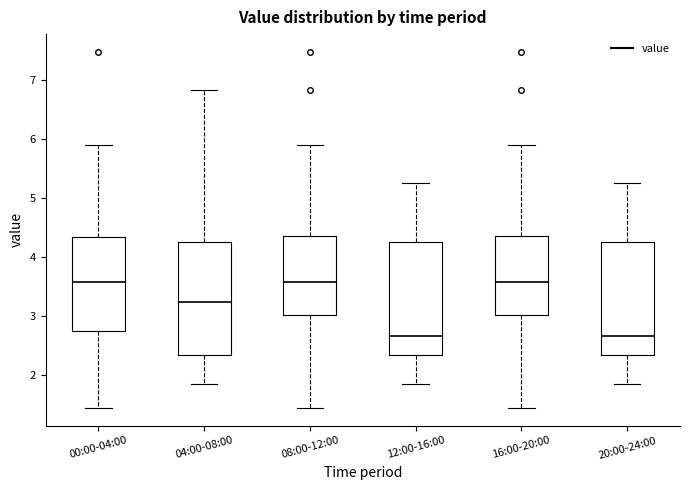

Where does the lower whisker of the box for 12:00-16:00 end on the y-axis? The values are not printed on the chart, so give them approximately, as read against the axis.

1.9